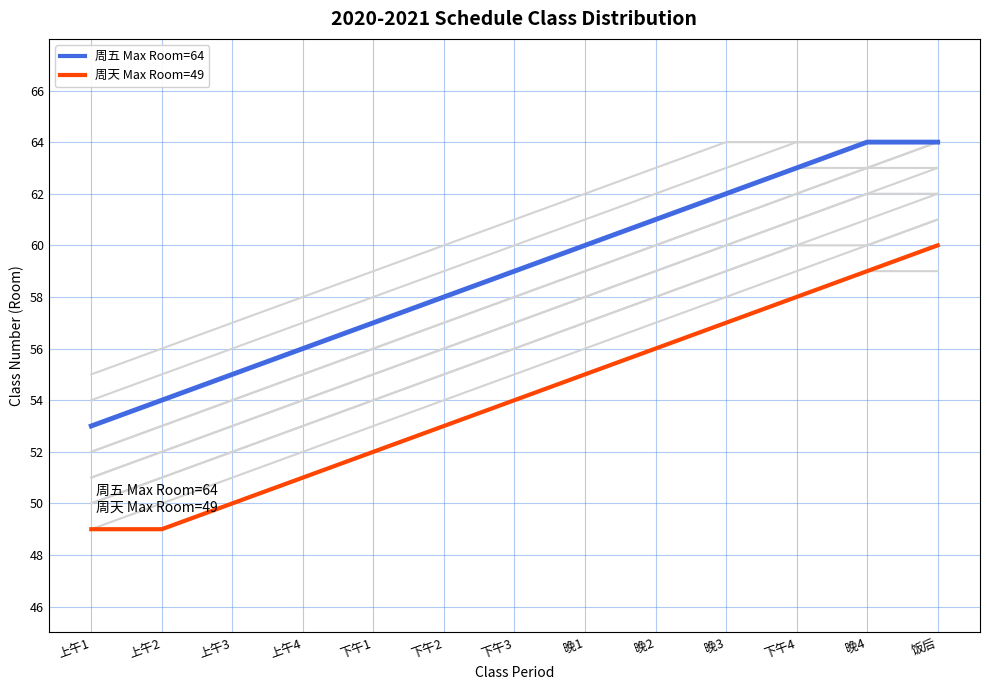

Is it true that 周天 Max Room=60 equals 31 at 晚1?

False